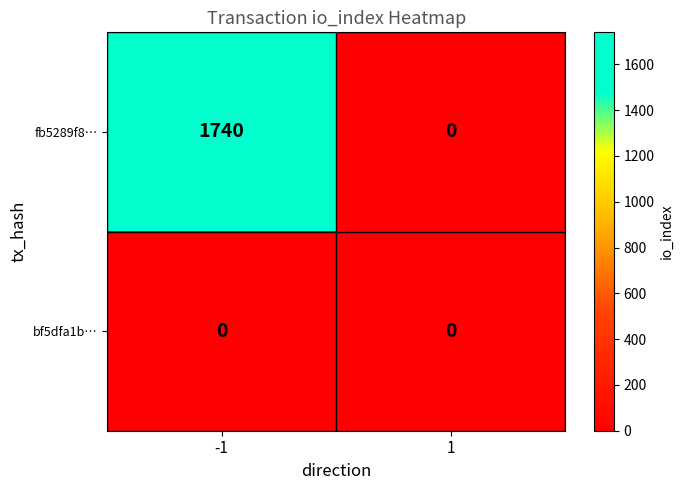

The bf5dfa1b… series shows 0 at -1. True or false?

True